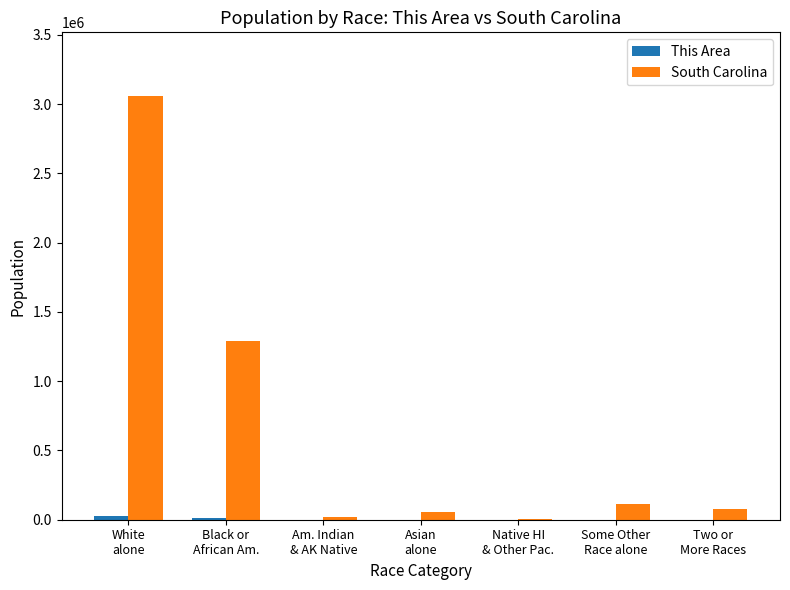

Which series has the largest total across all categories?

South Carolina